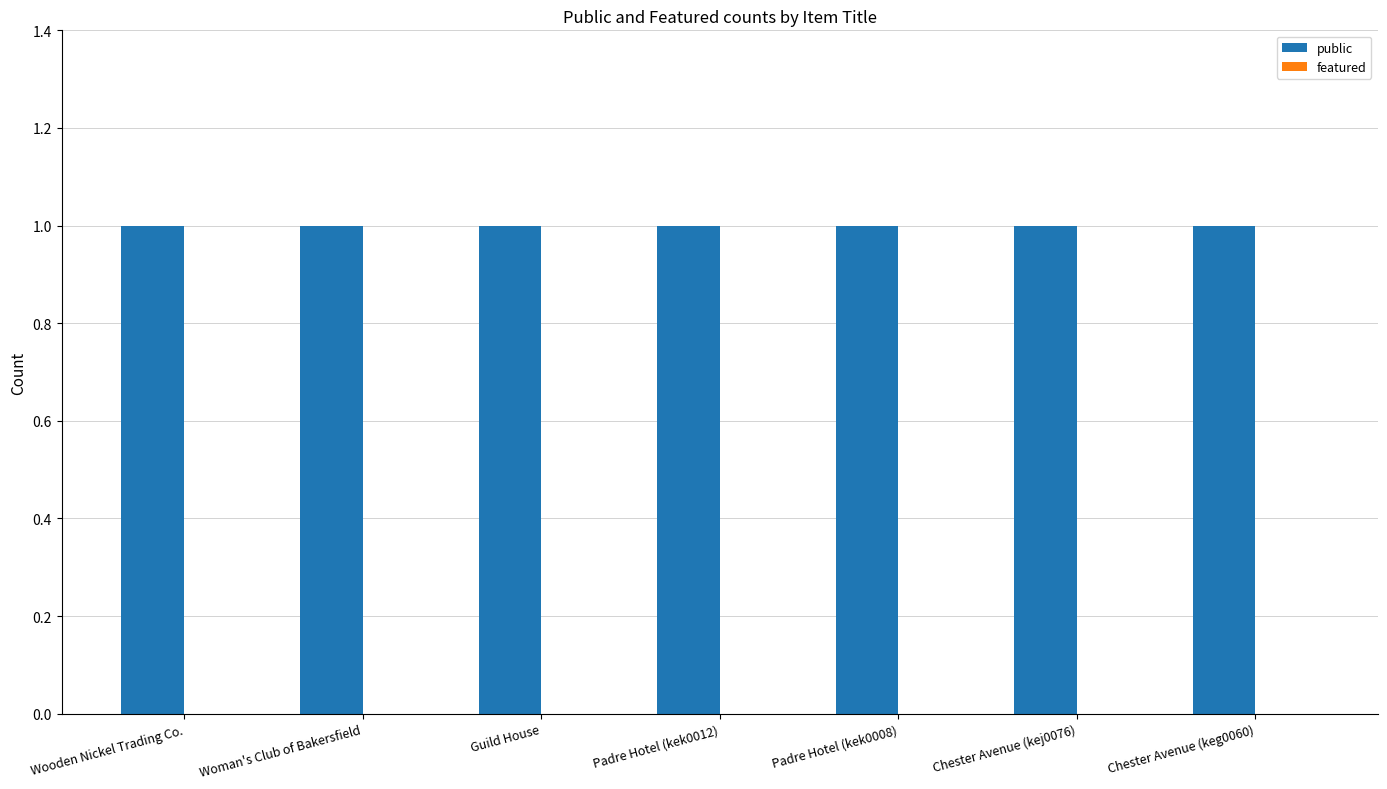

What are all the series names shown in the legend?

public, featured